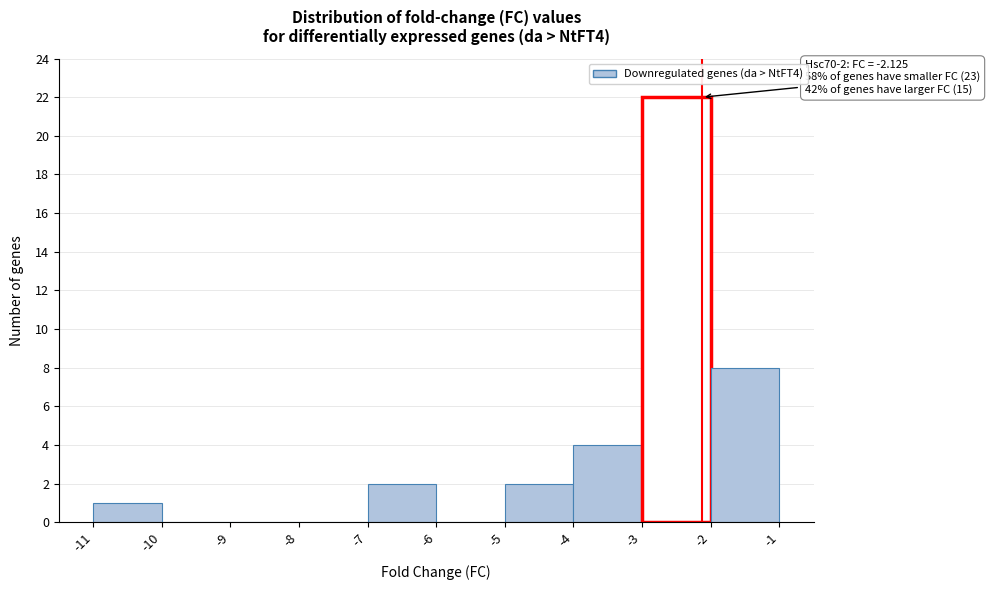

Over which range of the x-axis is the bar tallest?

-3 to -2